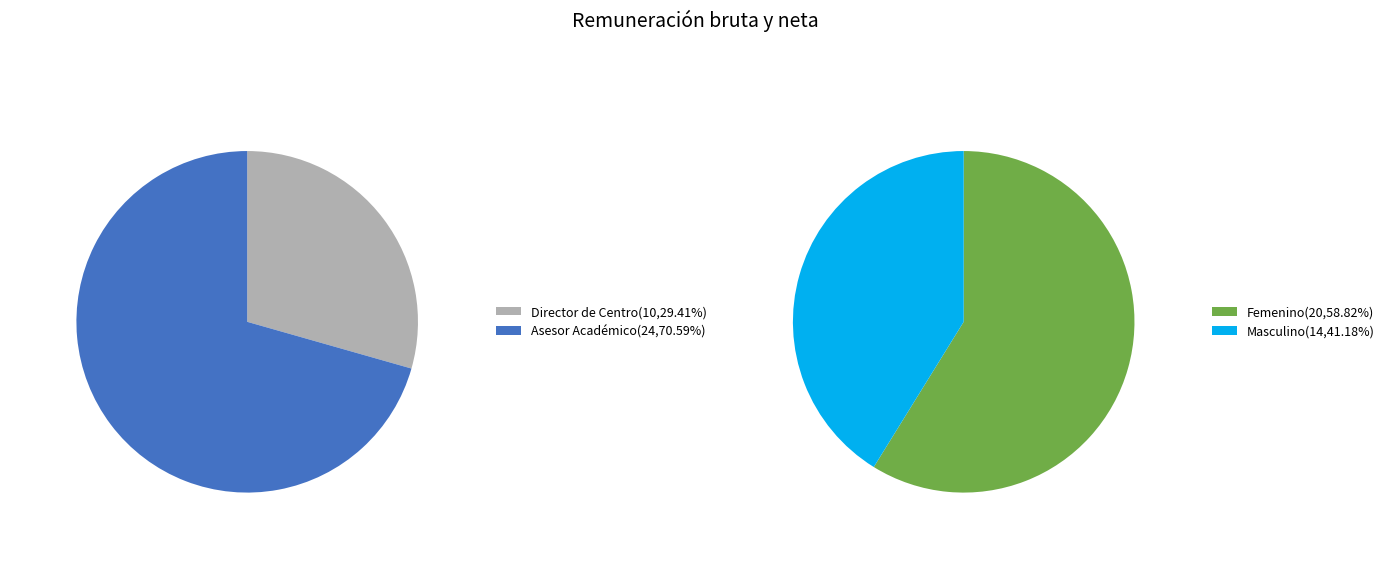

Rank the categories by value from lowest to highest.

Director de Centro, Asesor Académico